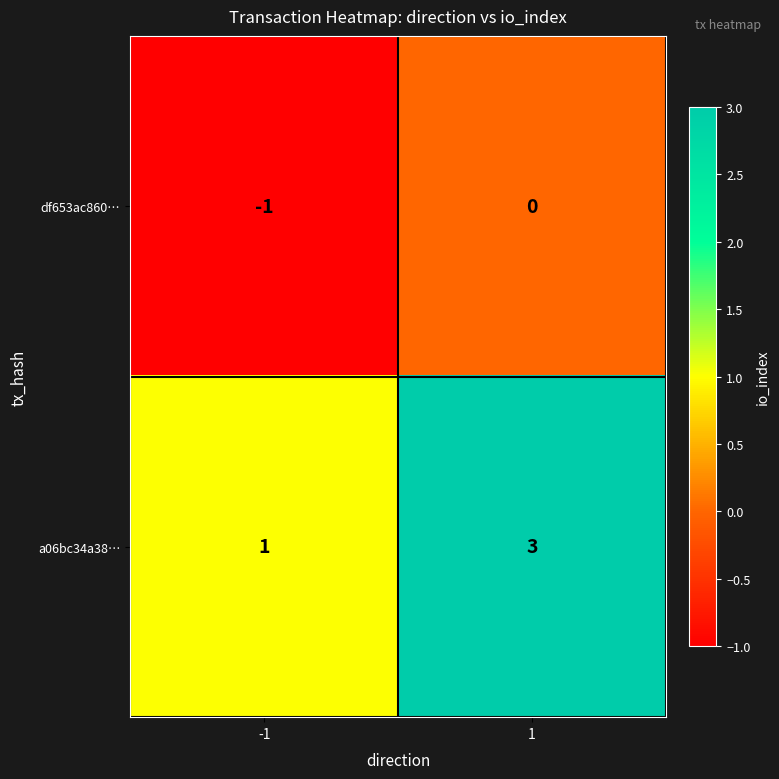

What is the total value across all series at 1?

3